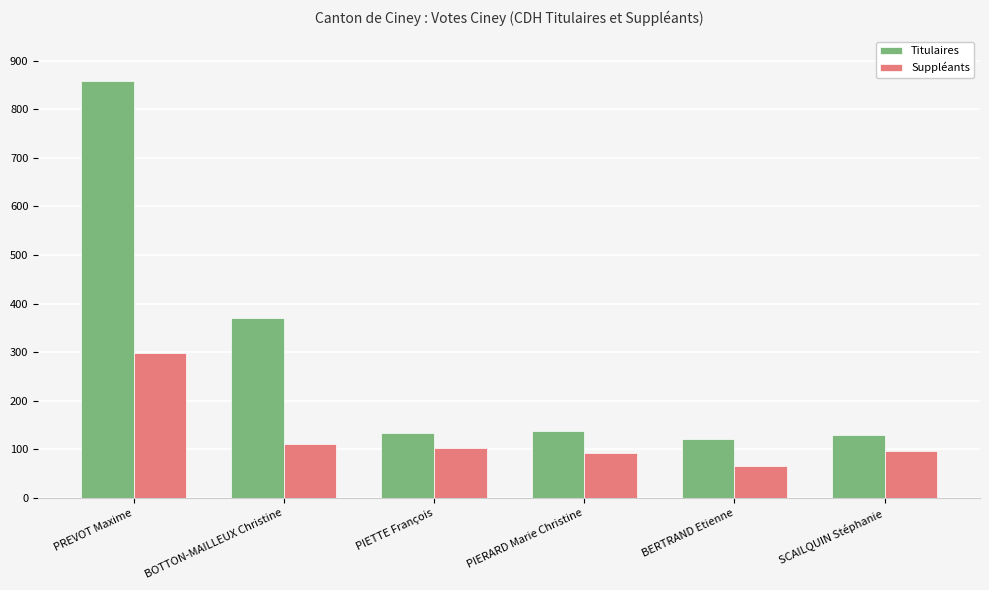

What is the minimum value for Titulaires?

121